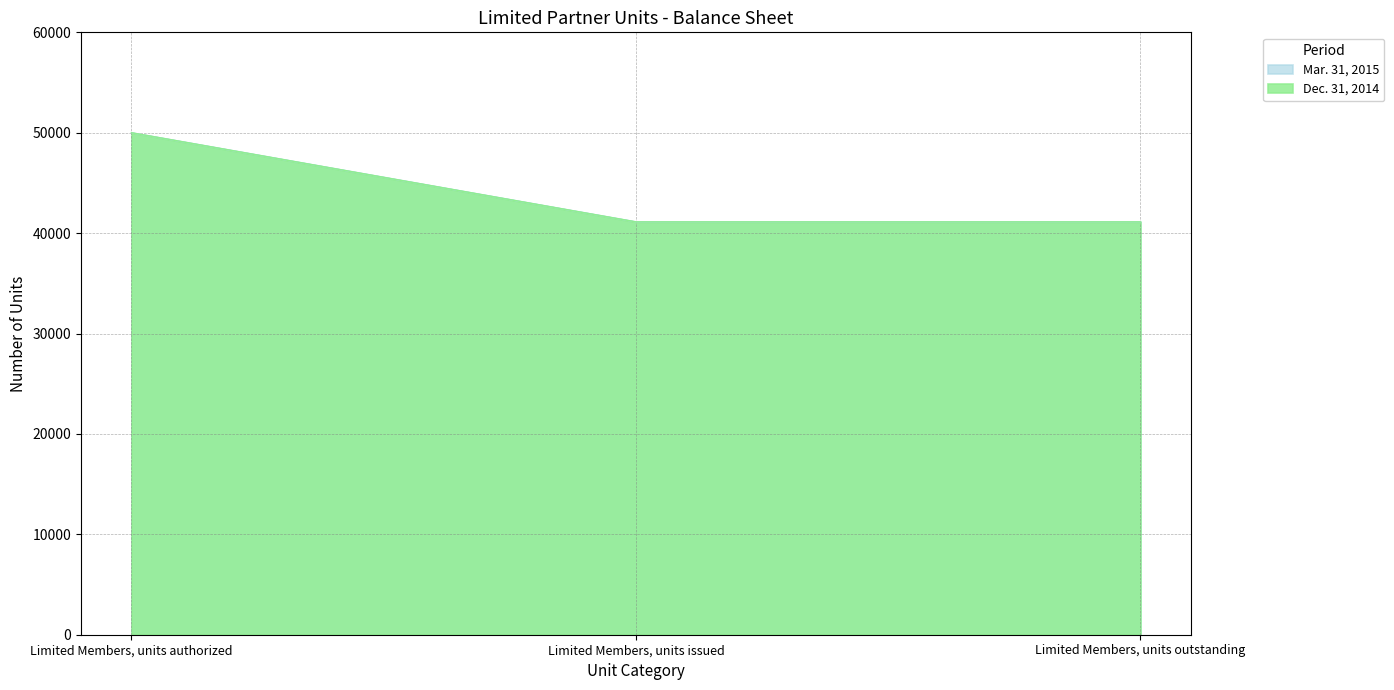

What is the value of the Mar. 31, 2015 point at the 2nd from the left?

41122